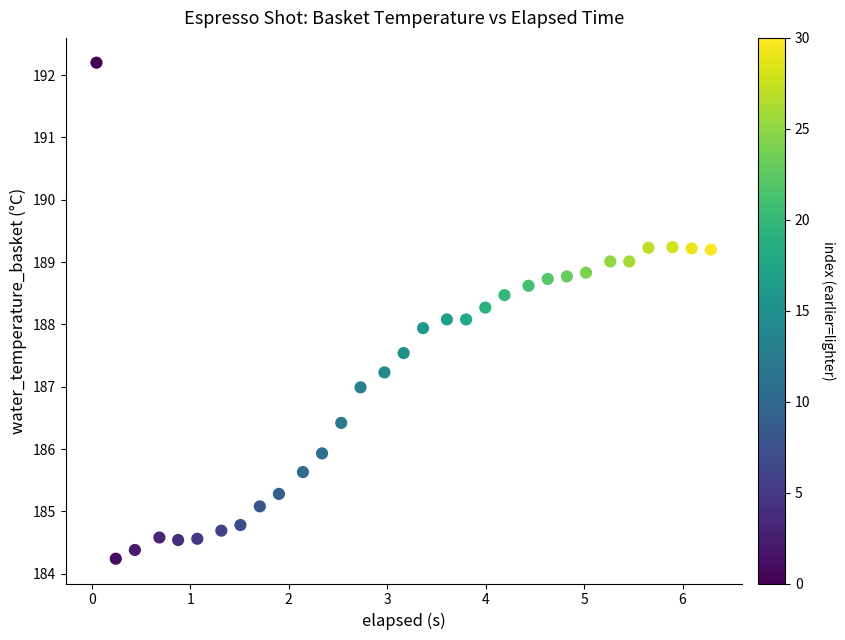

Count the number of points in this scatter plot.

31